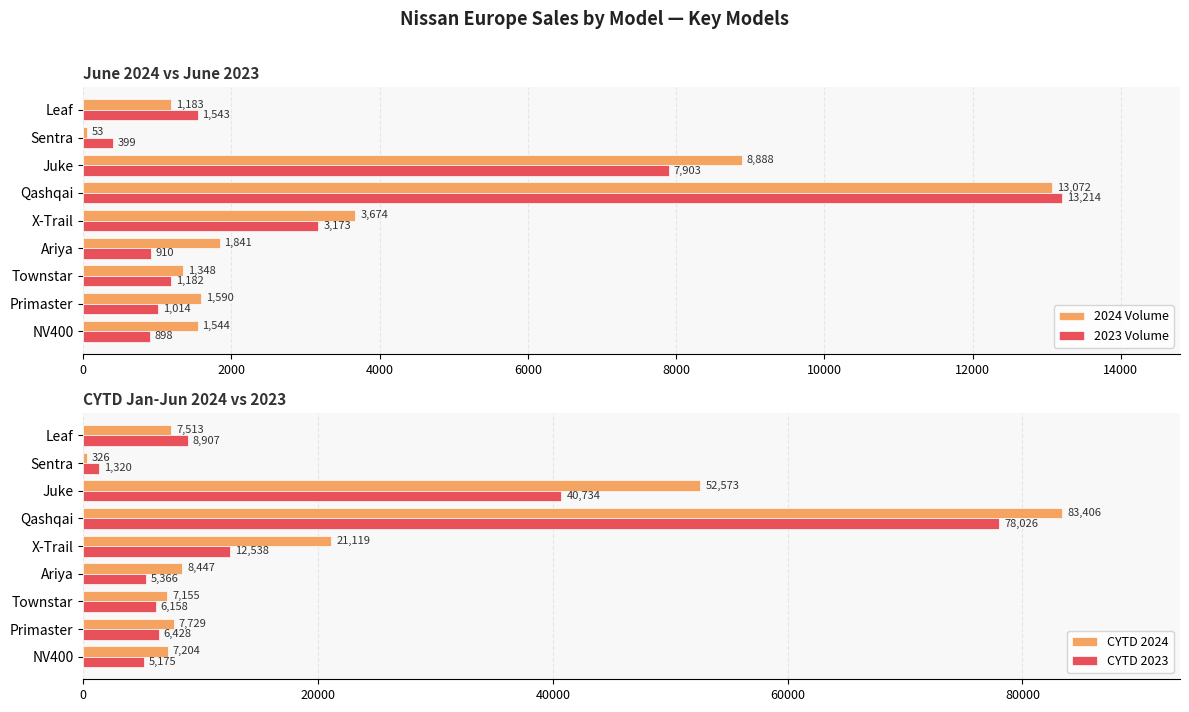

Reading left to right, extract all data points from this chart.

2024 Volume: 1183	53	8888	13072	3674	1841	1348	1590	1544
2023 Volume: 1543	399	7903	13214	3173	910	1182	1014	898
CYTD 2024: 7513	326	52573	83406	21119	8447	7155	7729	7204
CYTD 2023: 8907	1320	40734	78026	12538	5366	6158	6428	5175